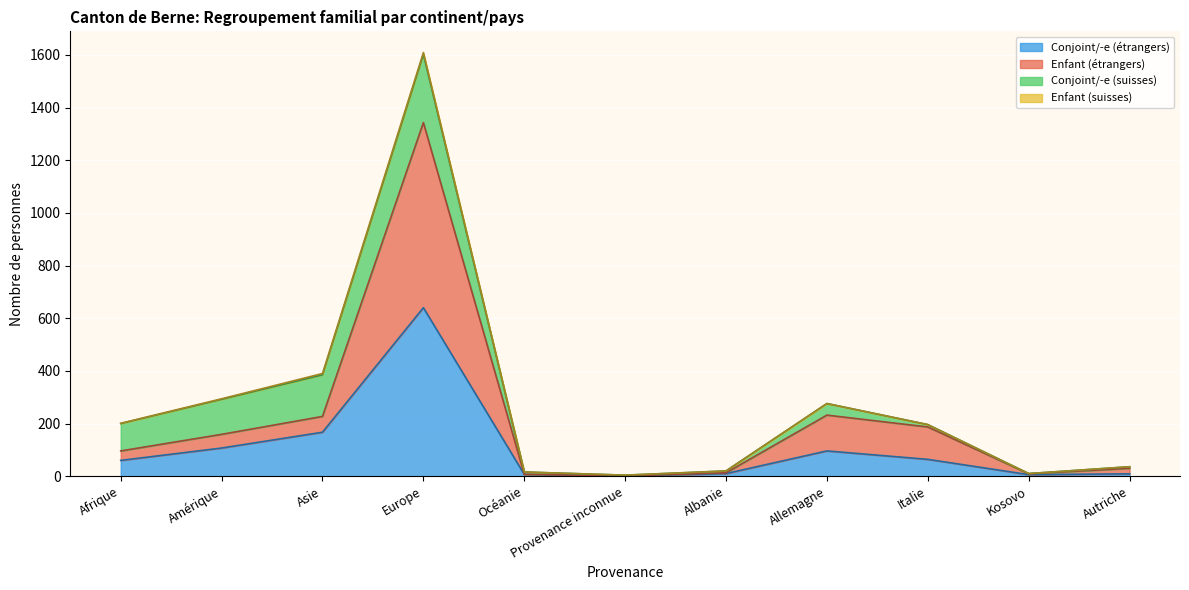

What is the difference between the second highest and minimum values in the Conjoint/-e (étrangers) series?

166